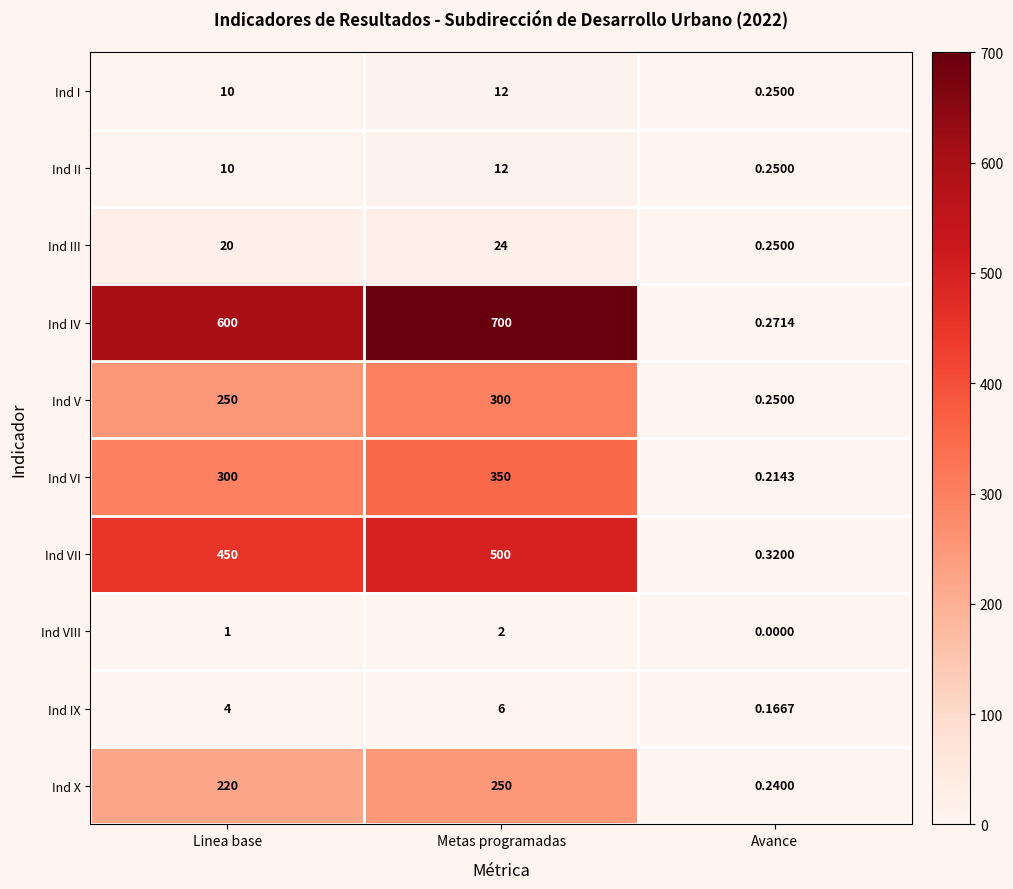

At how many categories does at least one series exceed 62?

2